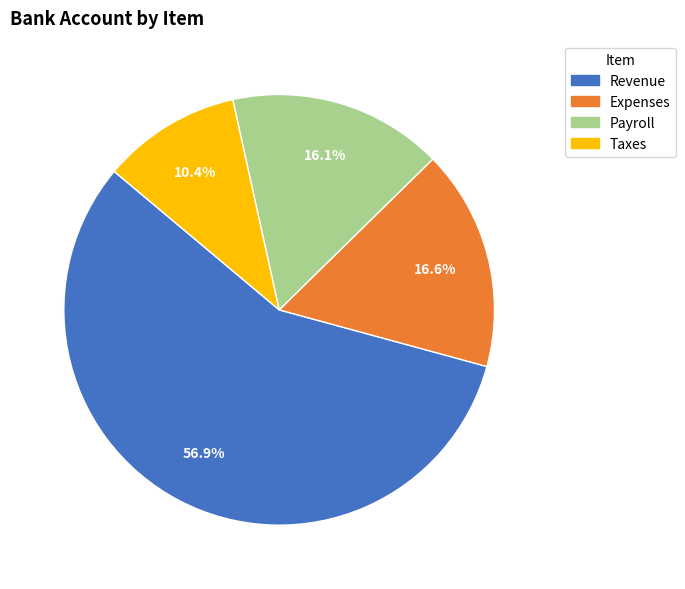

Which has a higher value, Payroll or Revenue?

Revenue